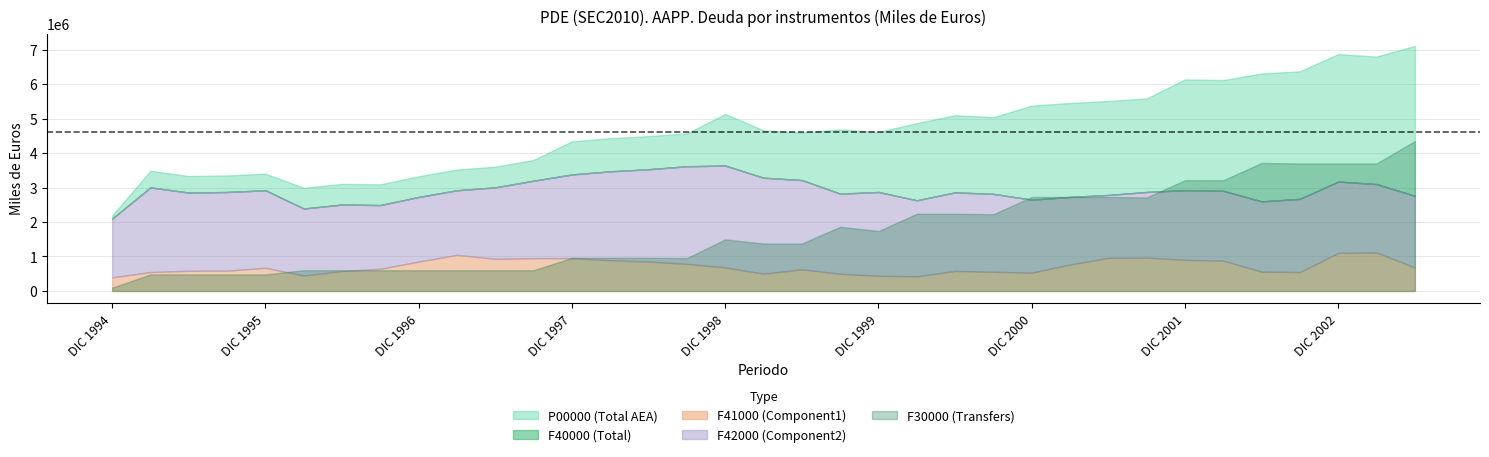

True or false: F30000 (Transfers) and F42000 (Component2) cross at least once.

True